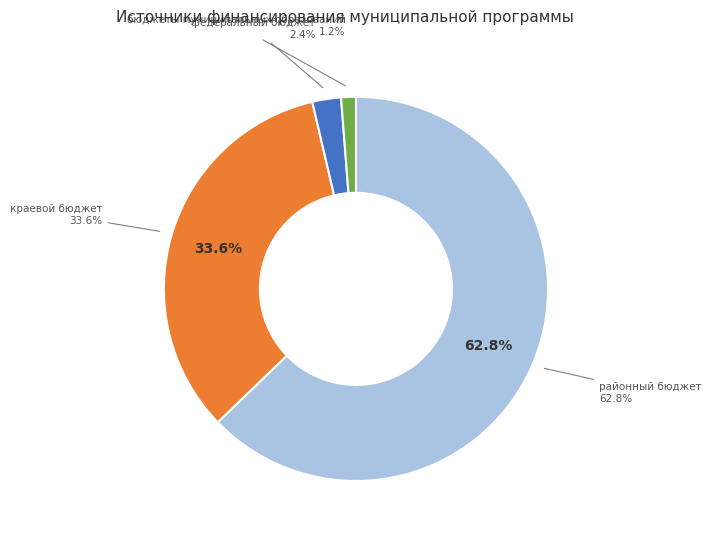

What percentage is the районный бюджет slice, to the nearest percent?

63%